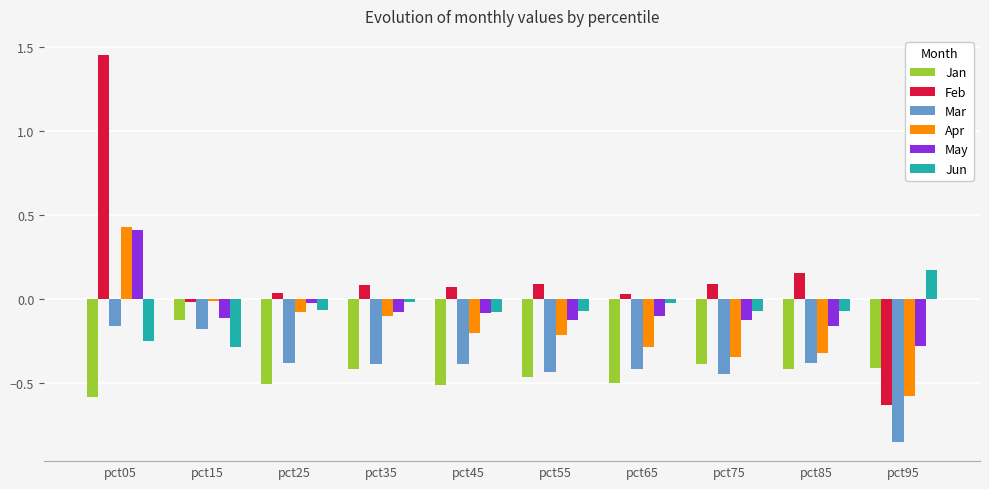

The Jun series shows -0.1 at pct15. True or false?

False